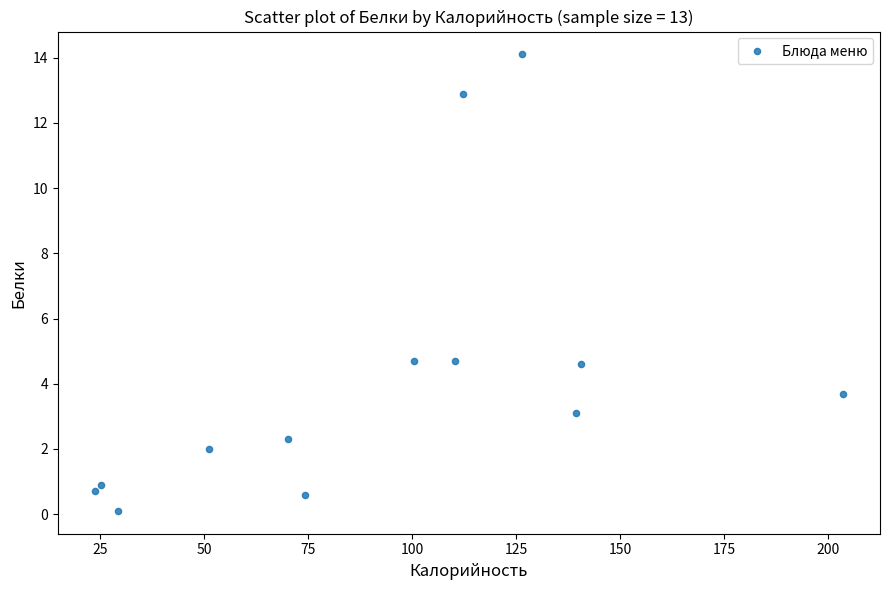

What is the range of X values (max minus min)?

179.7